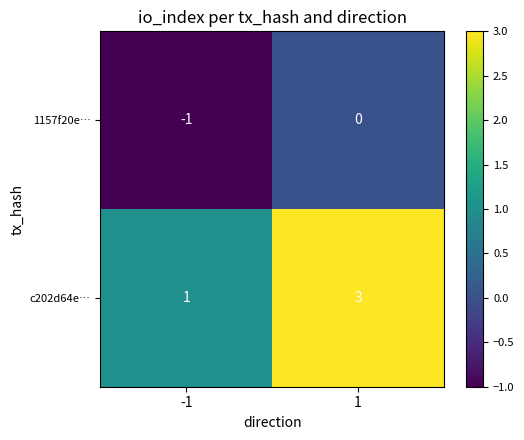

Reading left to right, what are all the values shown in this chart?

1157f20e…: -1	0
c202d64e…: 1	3